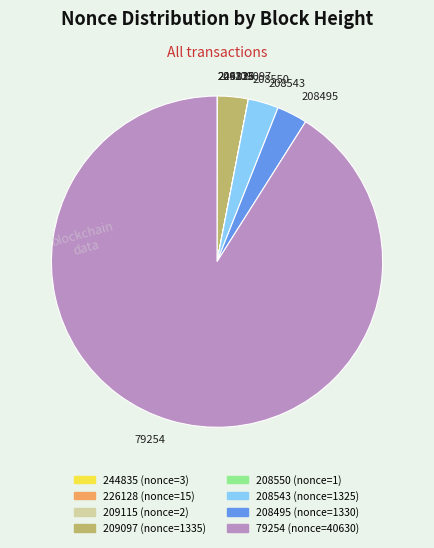

Does any single category account for the majority?

Yes